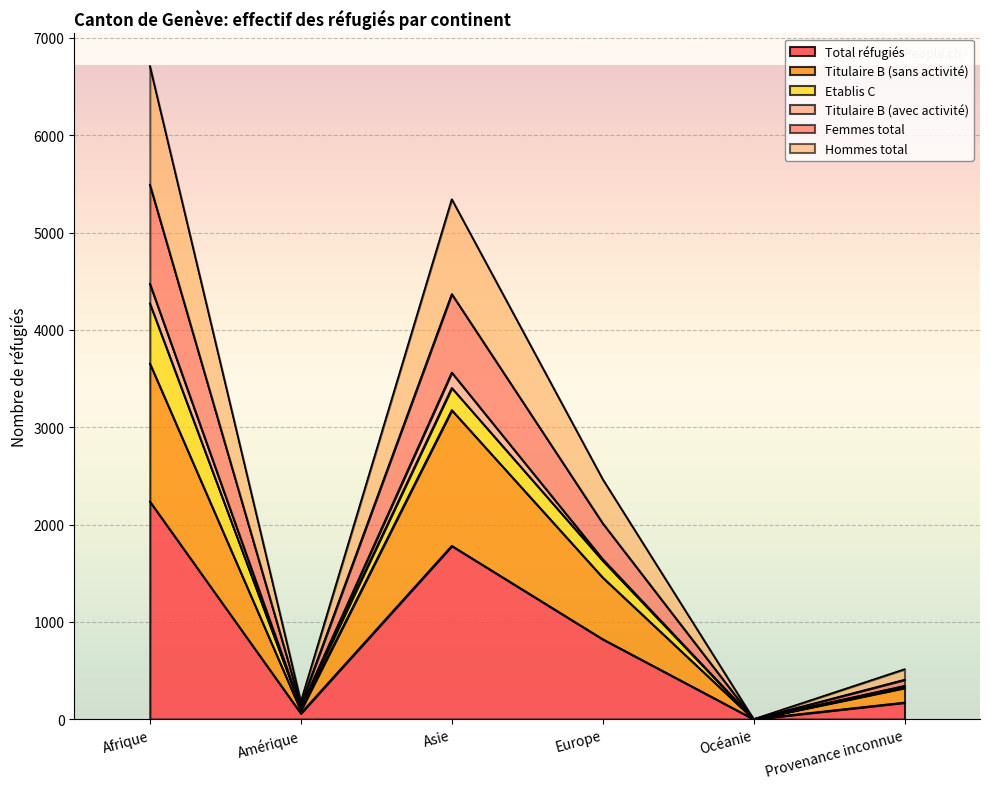

What is the maximum value for Total réfugiés?

2237